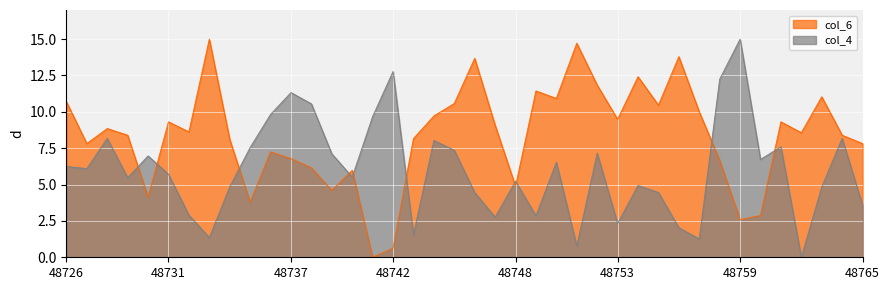

Rank the series at 48731 from lowest to highest value.

col_4, col_6